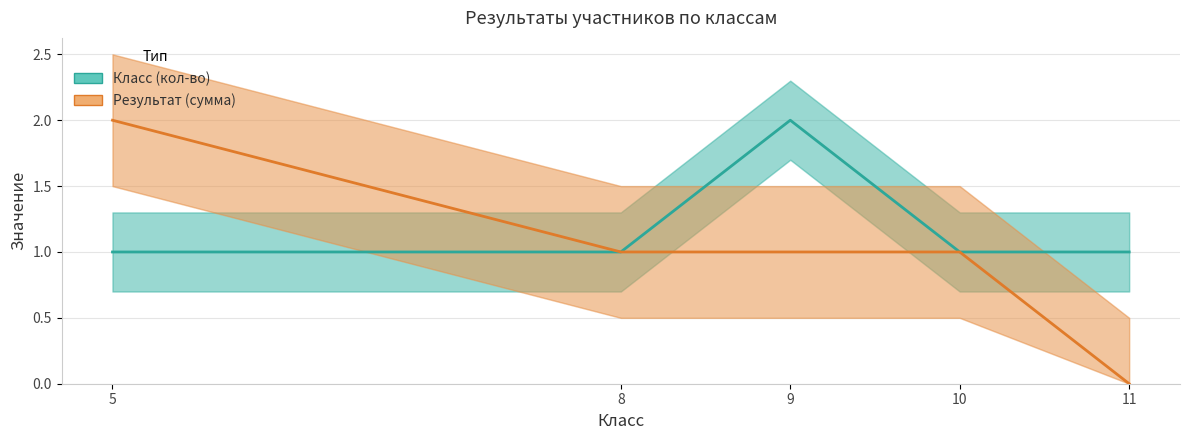

The value of Класс (кол-во) at 5 is 1. True or false?

True